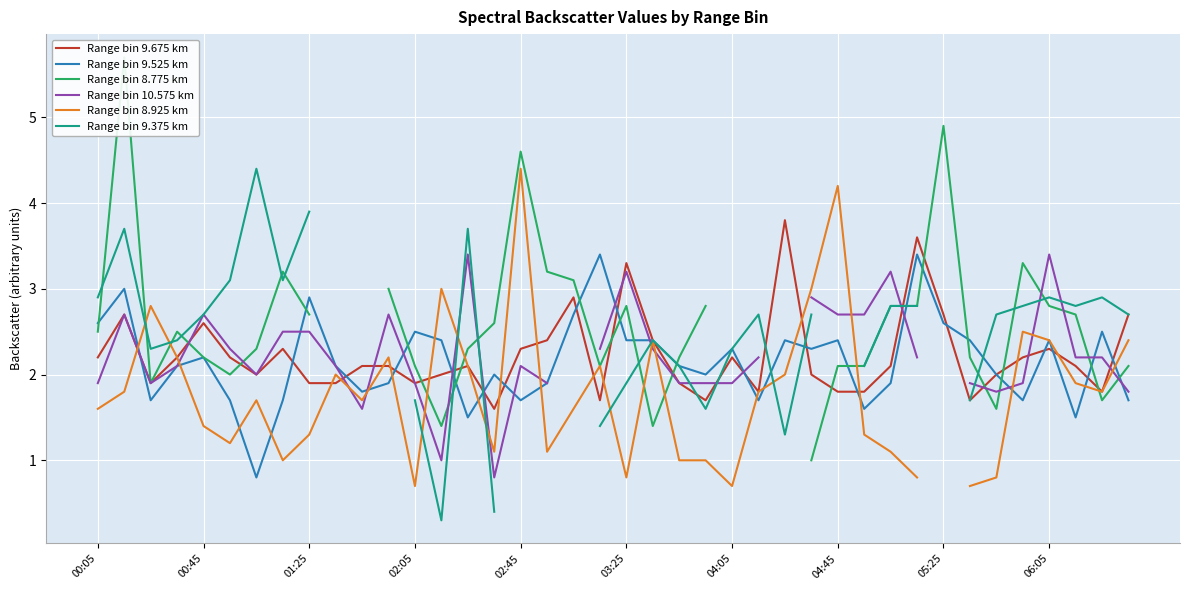

Is it true that Range bin 9.675 km equals 0.5 at 02:05?

False